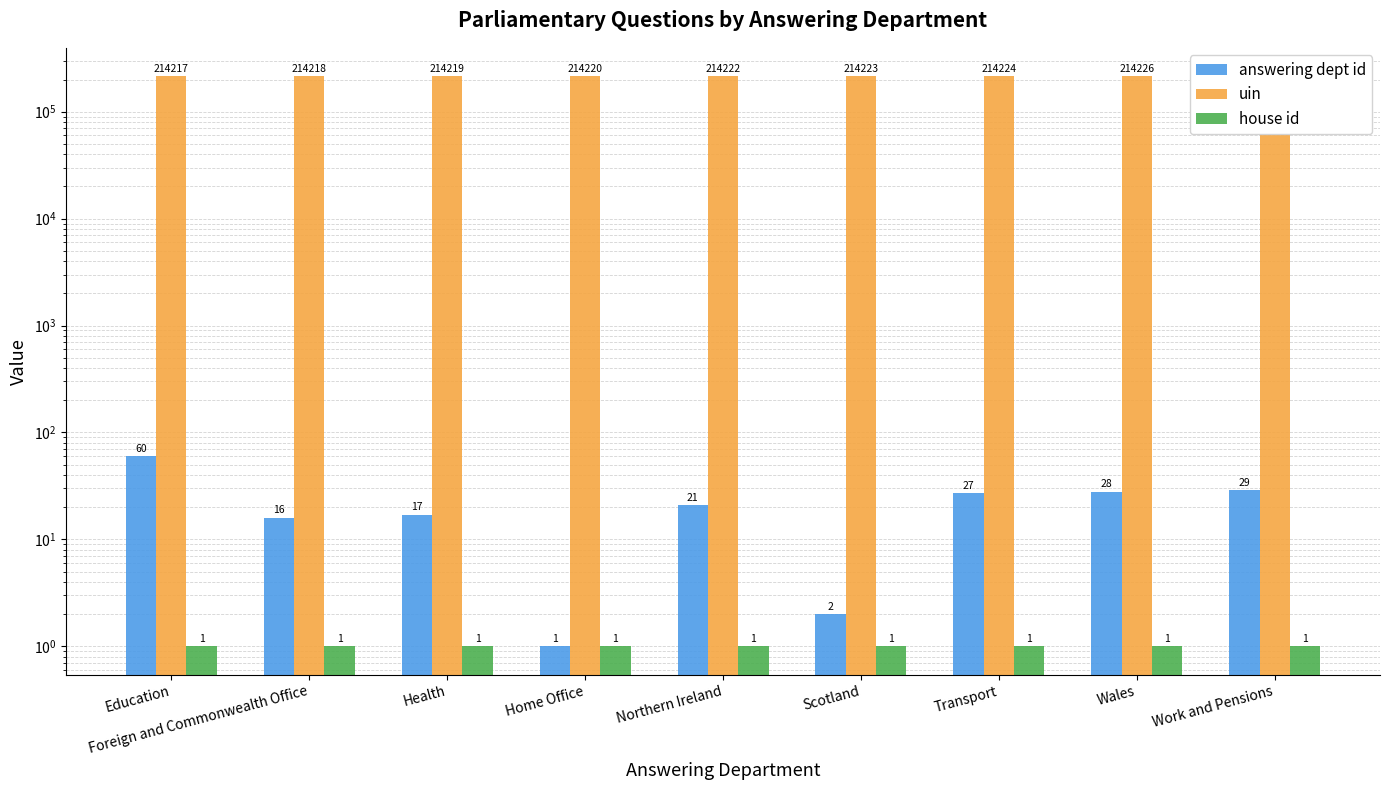

At which category is the sum across all series the highest?

Education